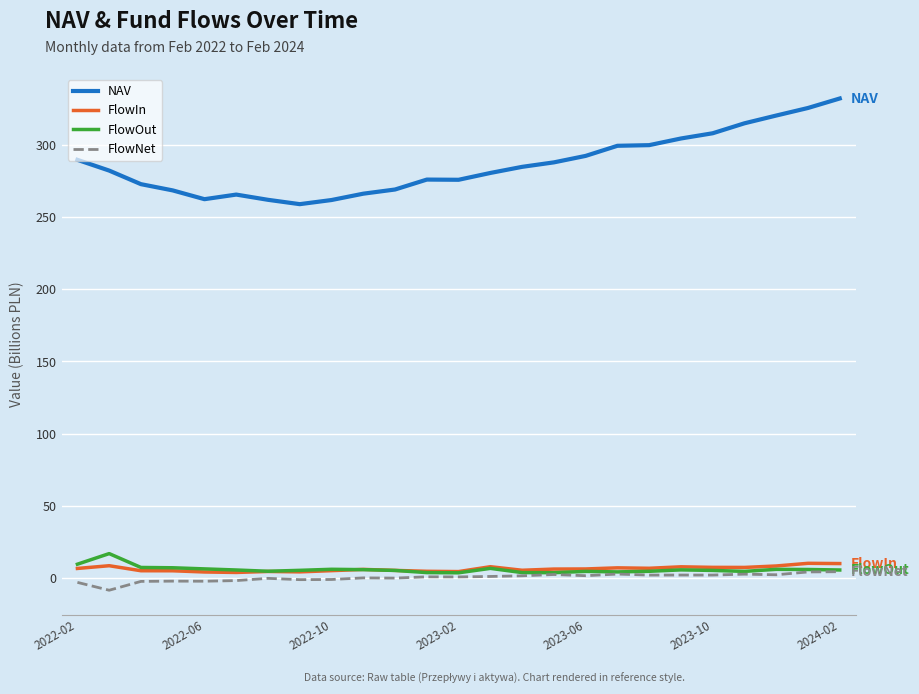

Which series has the largest total across all categories?

NAV